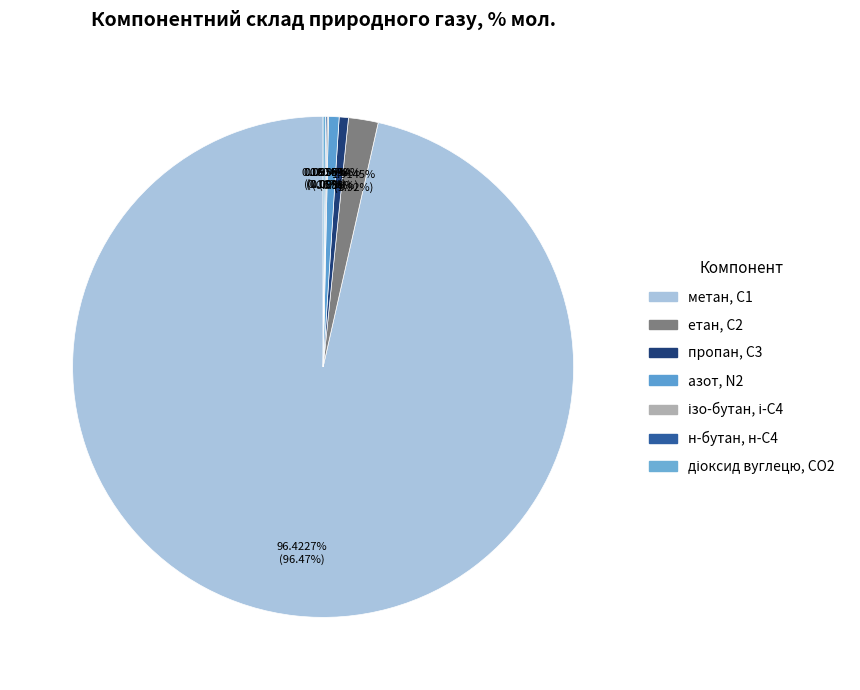

How many slices are in this pie chart?

7